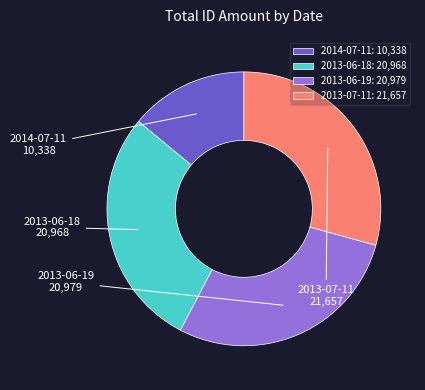

Does 2014-07-11 represent more than half of the total?

No